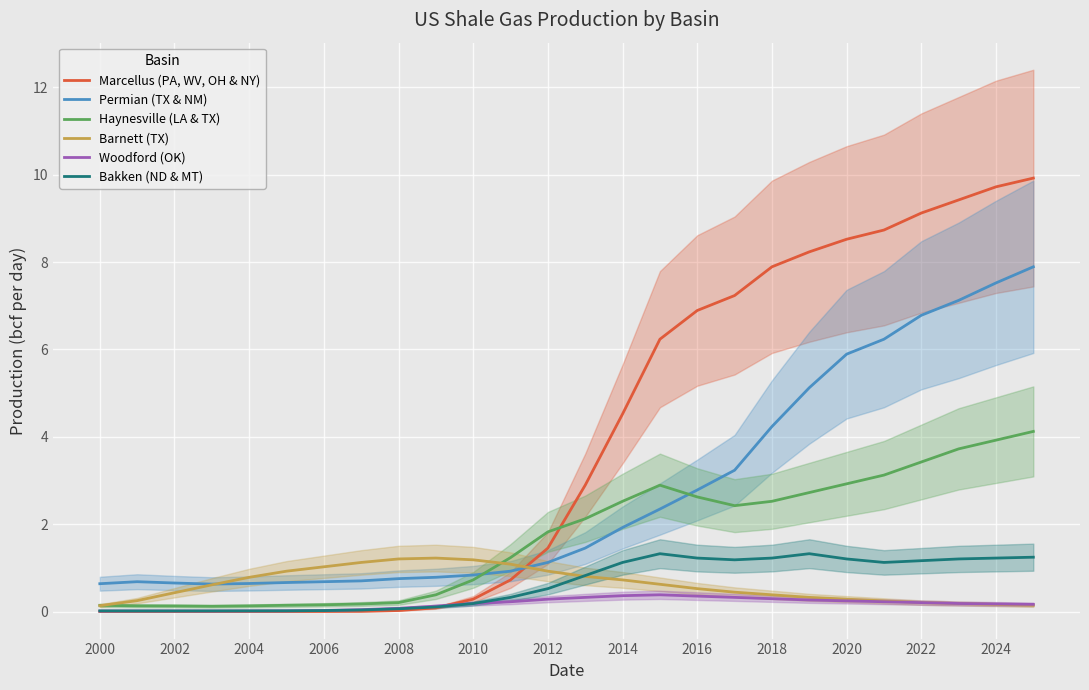

What are all the series names shown in the legend?

Marcellus (PA, WV, OH & NY), Permian (TX & NM), Haynesville (LA & TX), Barnett (TX), Woodford (OK), Bakken (ND & MT)